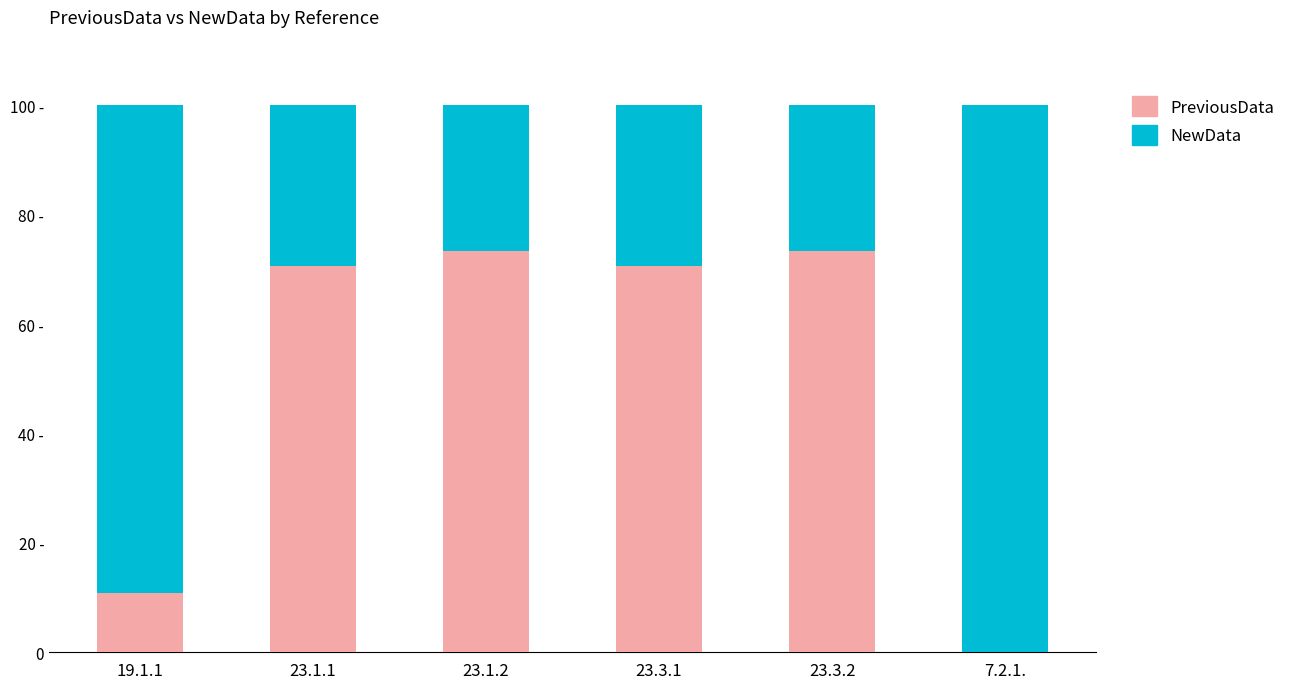

What is the sum of the NewData values at 23.1.2 and 7.2.1.?

126.6